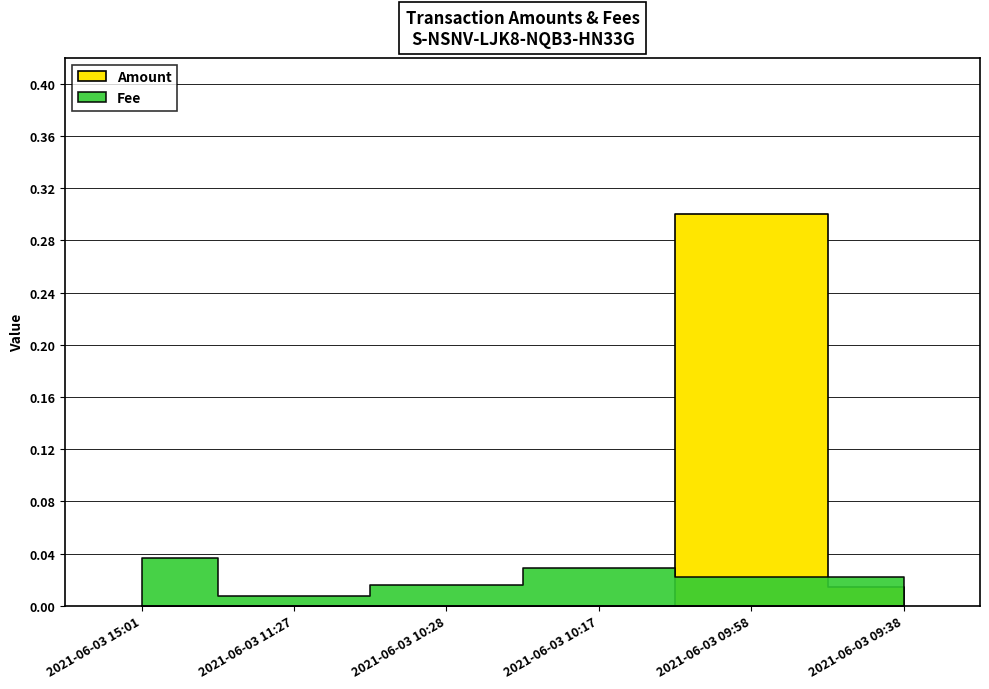

Which series ends up on top after the final intersection of Amount and Fee?

Fee